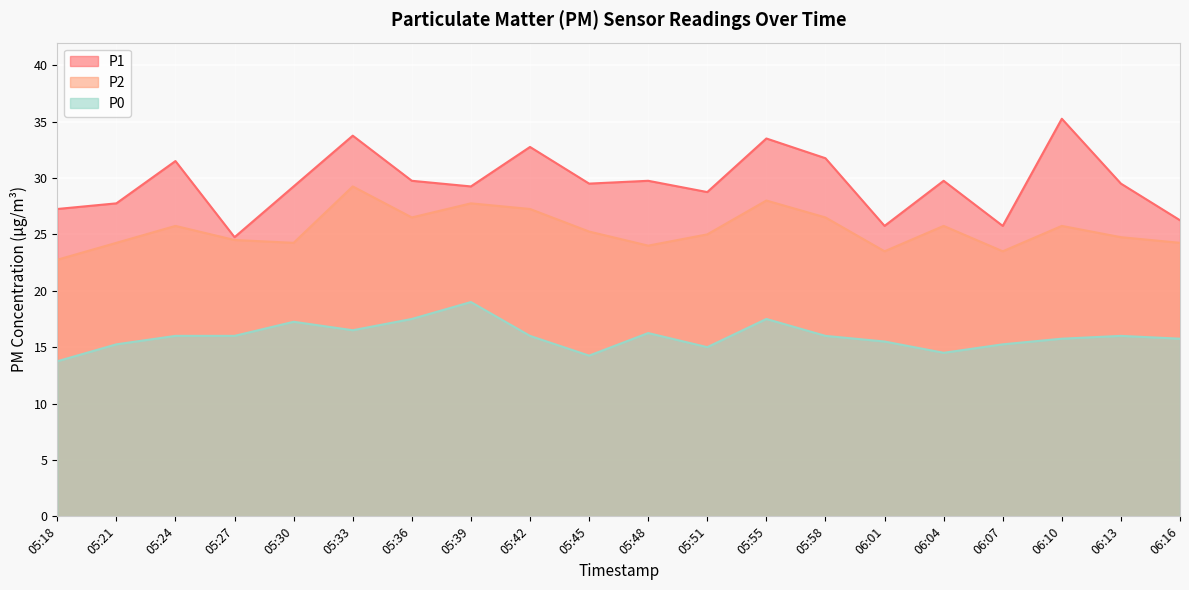

List the labels in order of P2 value, largest first.

05:33, 05:55, 05:39, 05:42, 05:36, 05:58, 05:24, 06:04, 06:10, 05:45, 05:51, 06:13, 05:27, 05:21, 05:30, 06:16, 05:48, 06:01, 06:07, 05:18